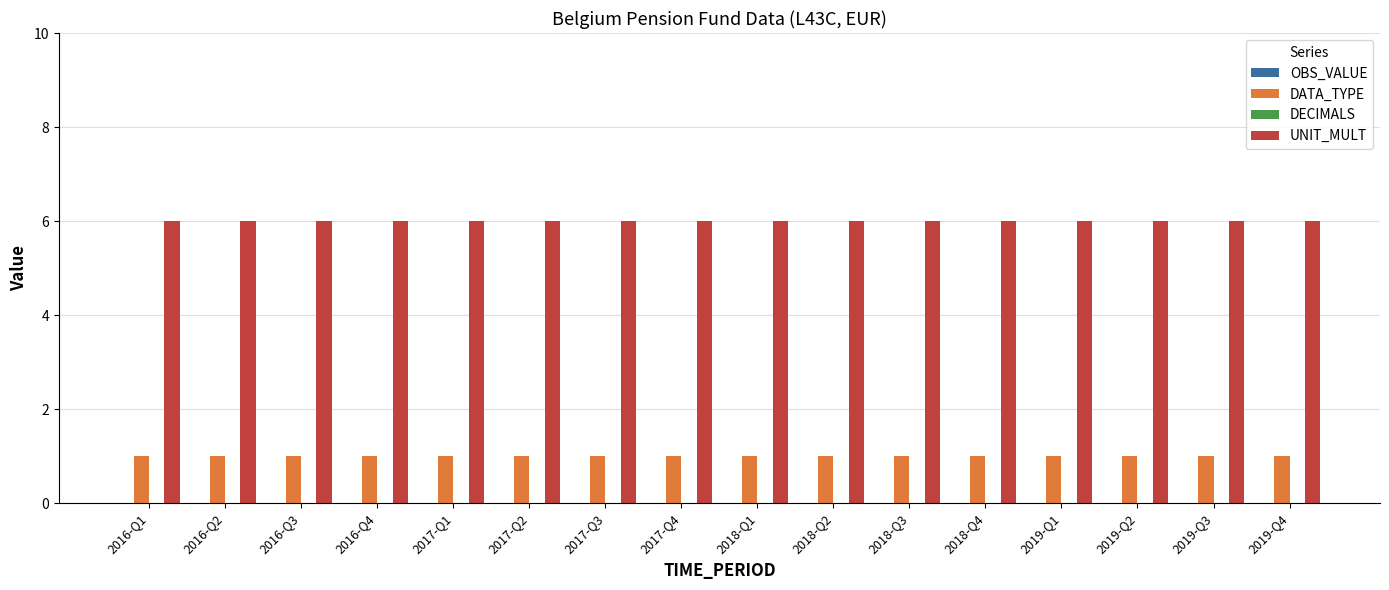

What is the approximate value of UNIT_MULT at 2019-Q2?

6